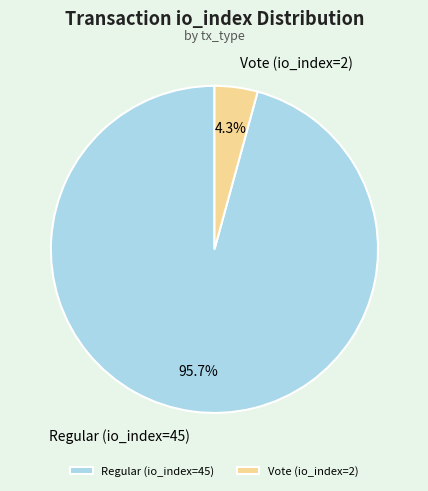

Count the number of slices in the pie.

2